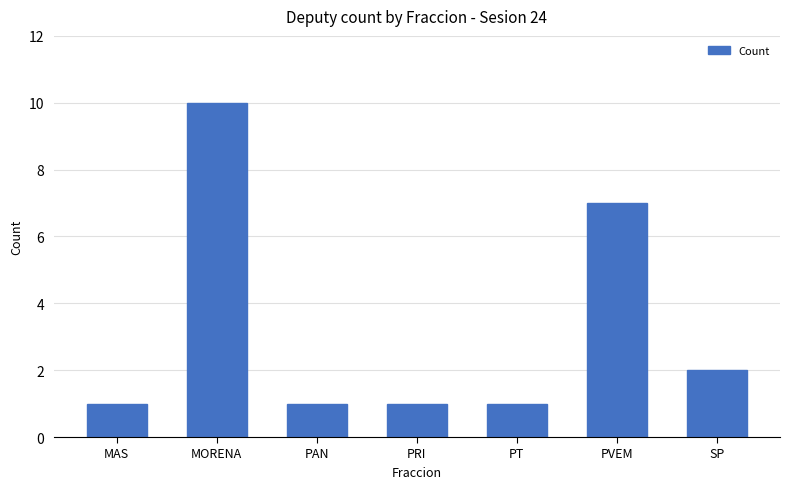

Which label corresponds to the largest value in the chart?

MORENA